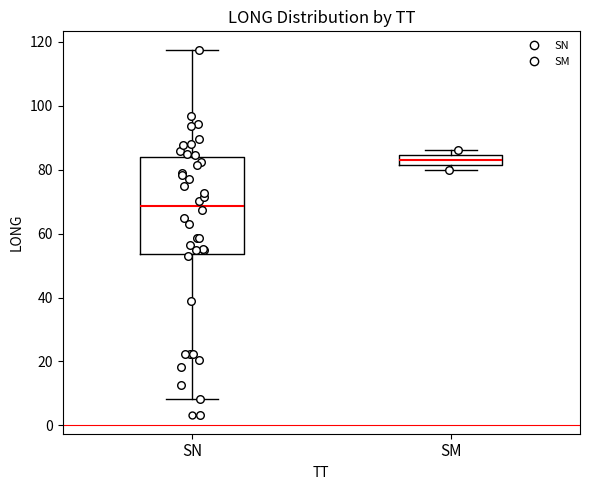

Which box has the lowest median line?

SN